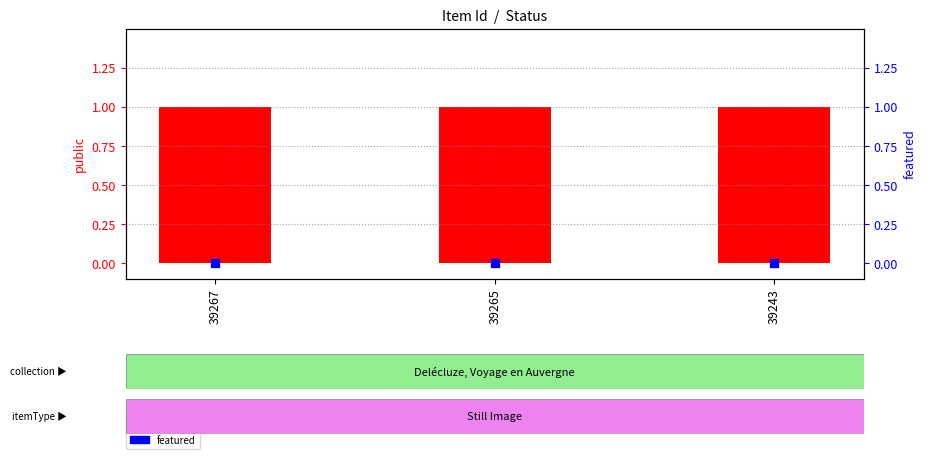

Which series contains the lowest Y value?

featured